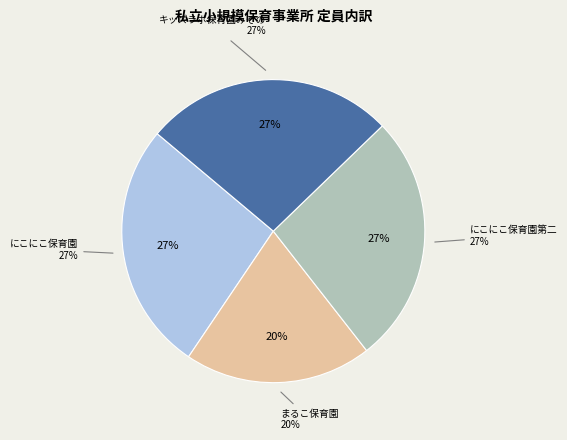

Does にこにこ保育園第二 represent more than half of the total?

No